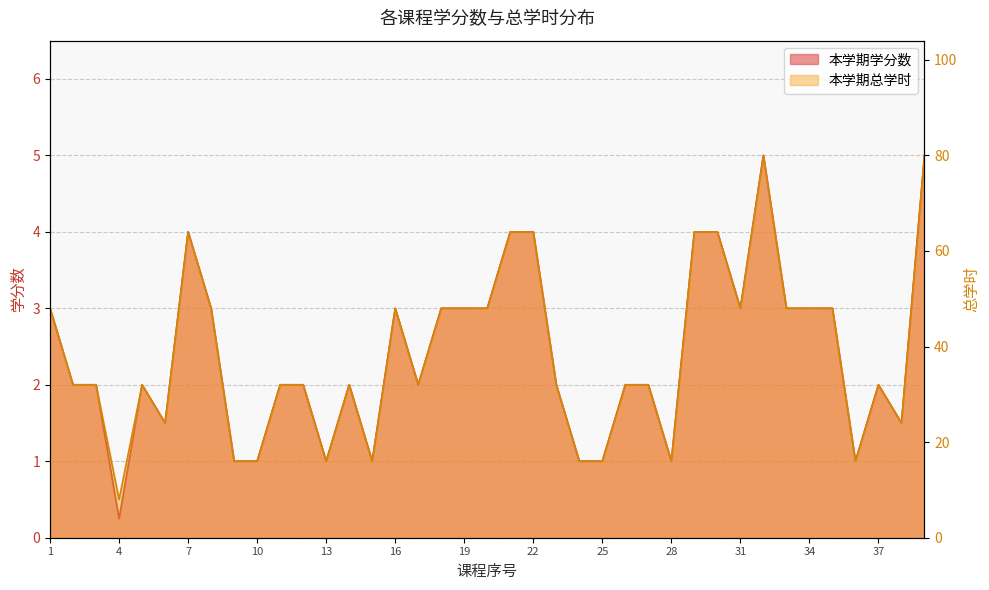

How many lines are shown in the chart?

2